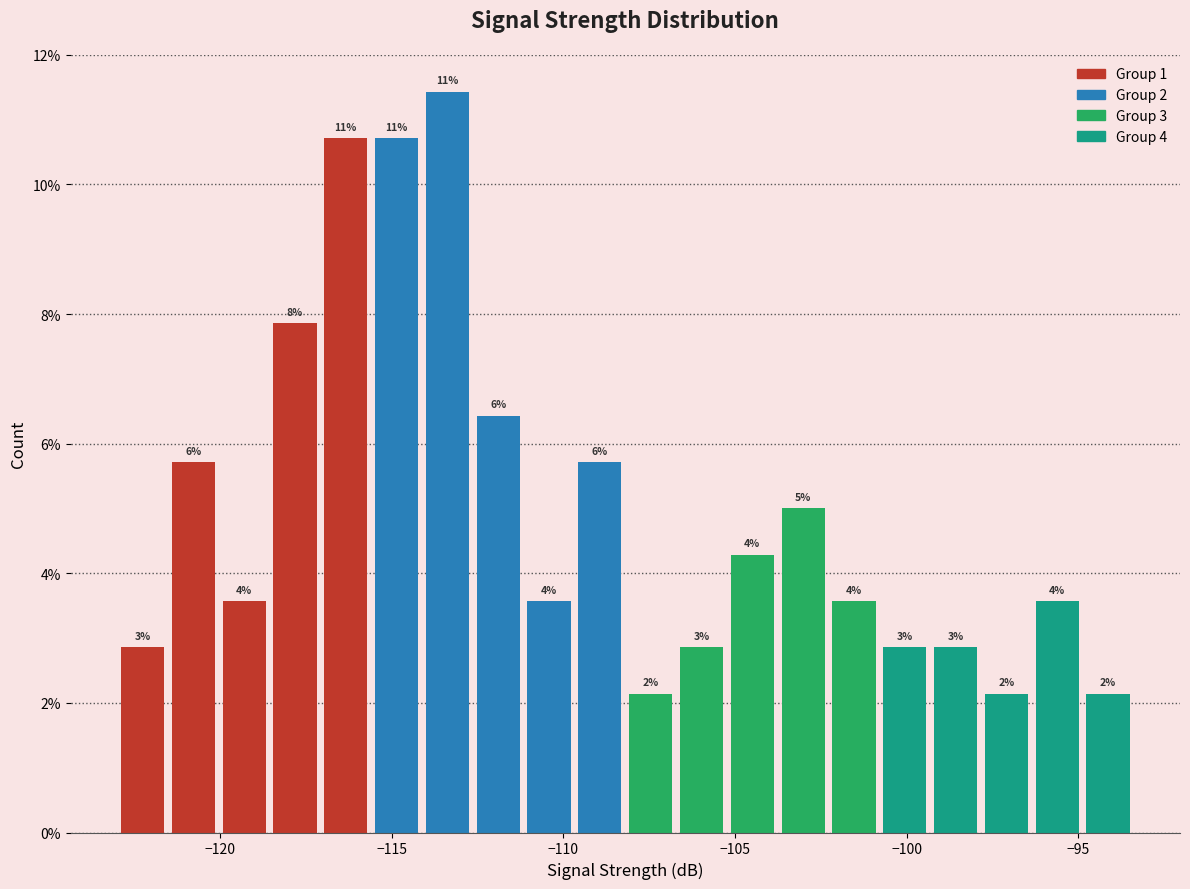

Around what value on the x-axis is the tallest bar? Give the approximate position of its centre, as read against the axis.

-113.5